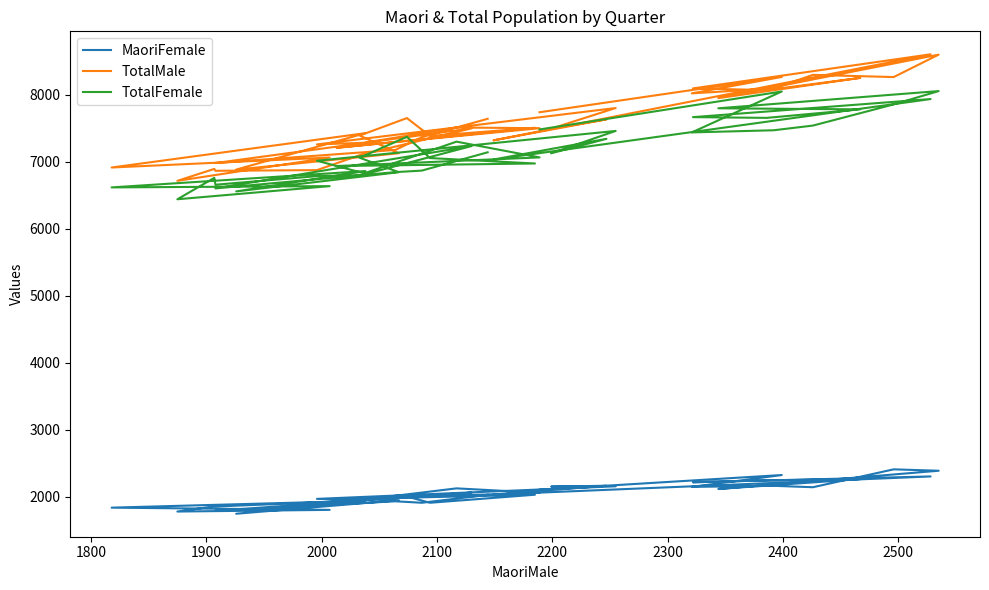

Where does the MaoriFemale series first go above 2027?

2100